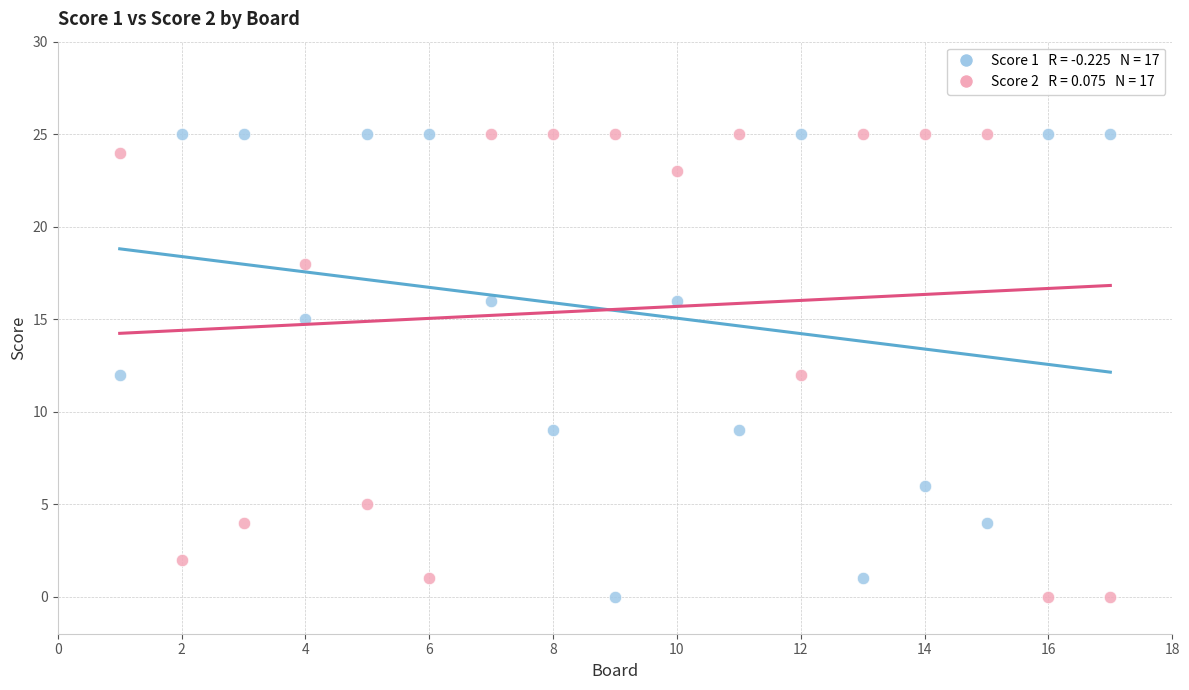

Across all data points, what is the range of X values (max minus min)?

16